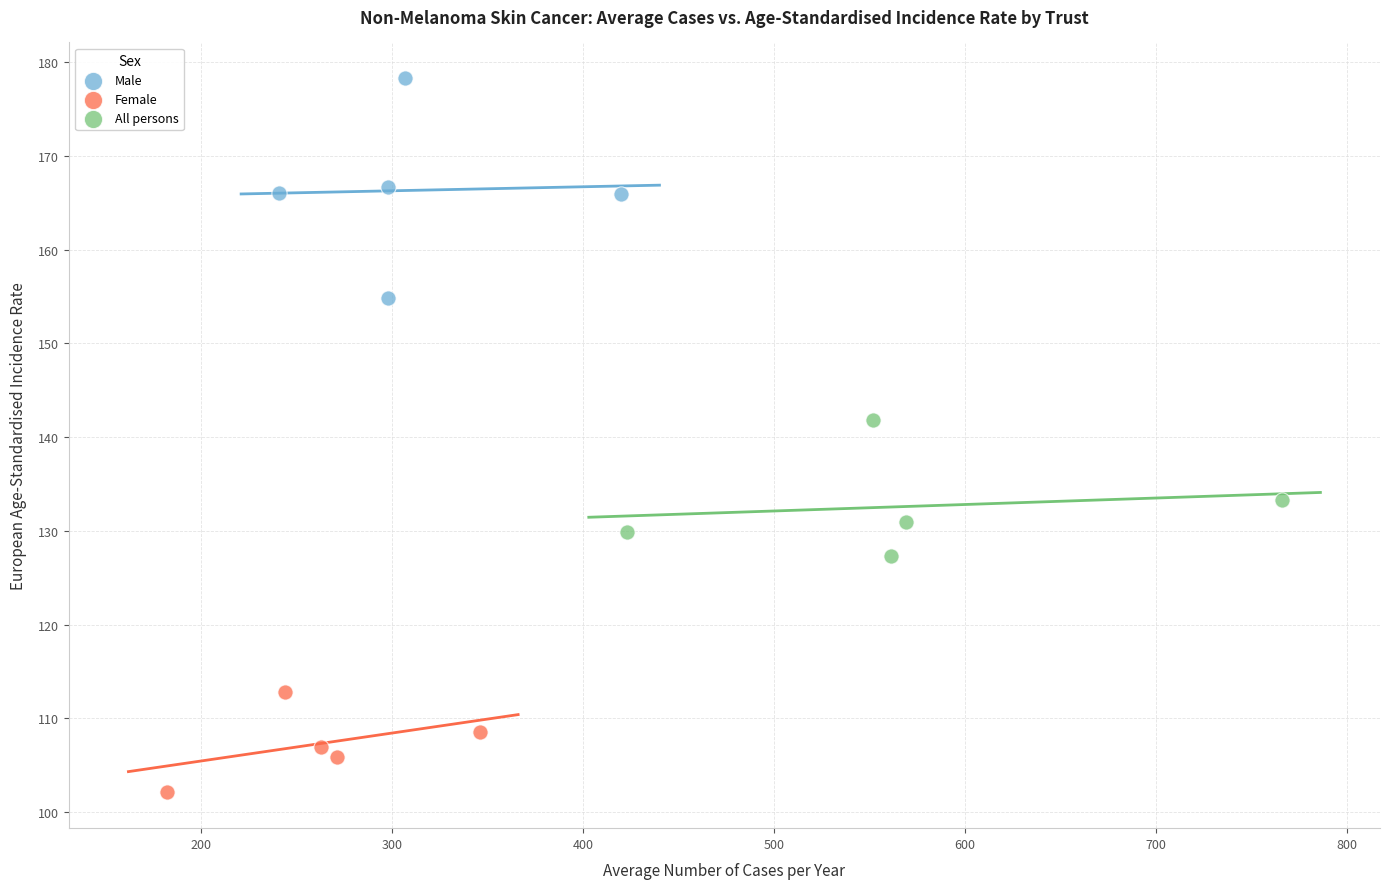

Which series reaches the minimum Y coordinate?

Female